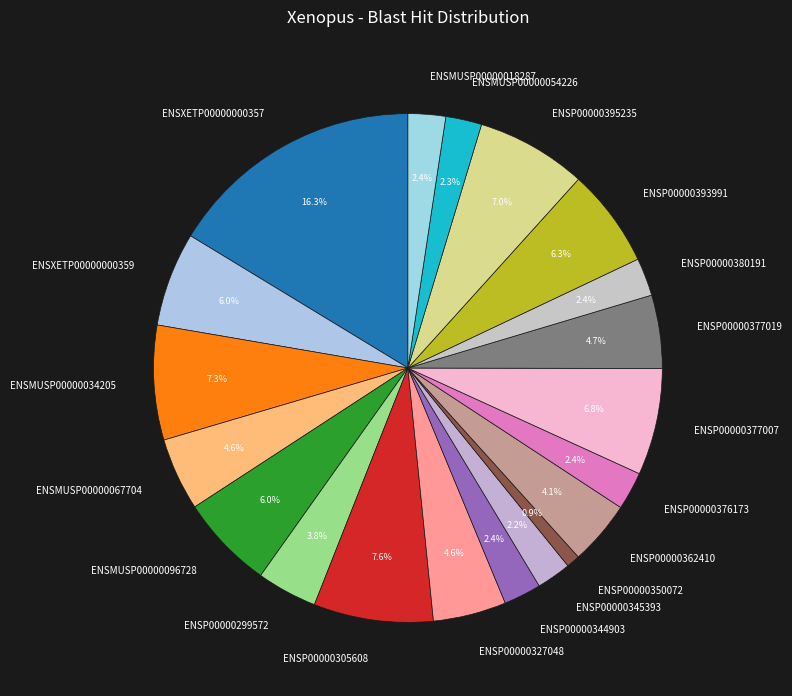

Is ENSMUSP00000067704 the majority of the pie?

No